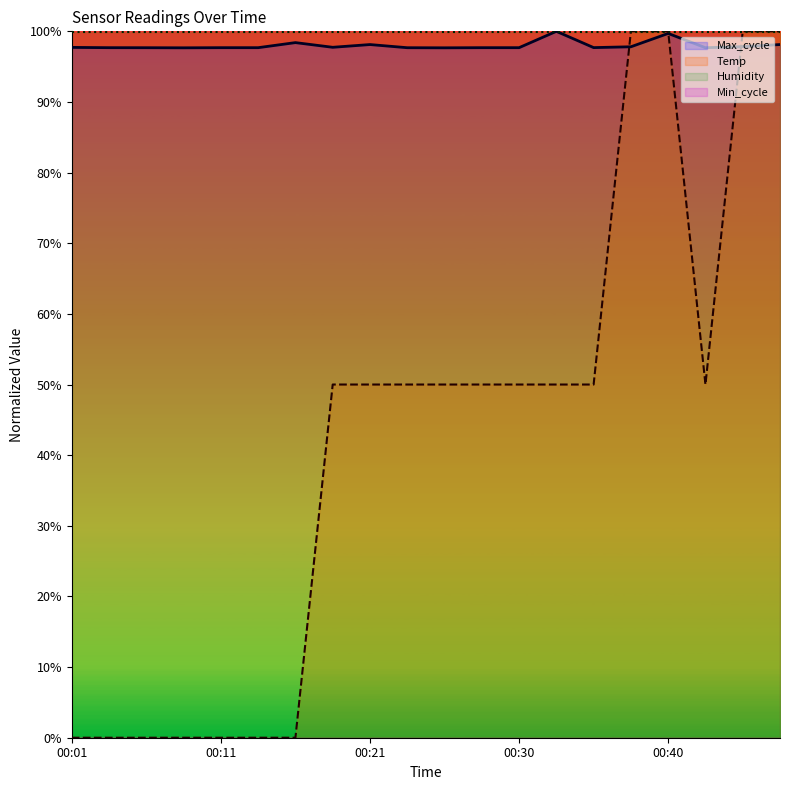

What is the maximum value shown in the chart?

100.0